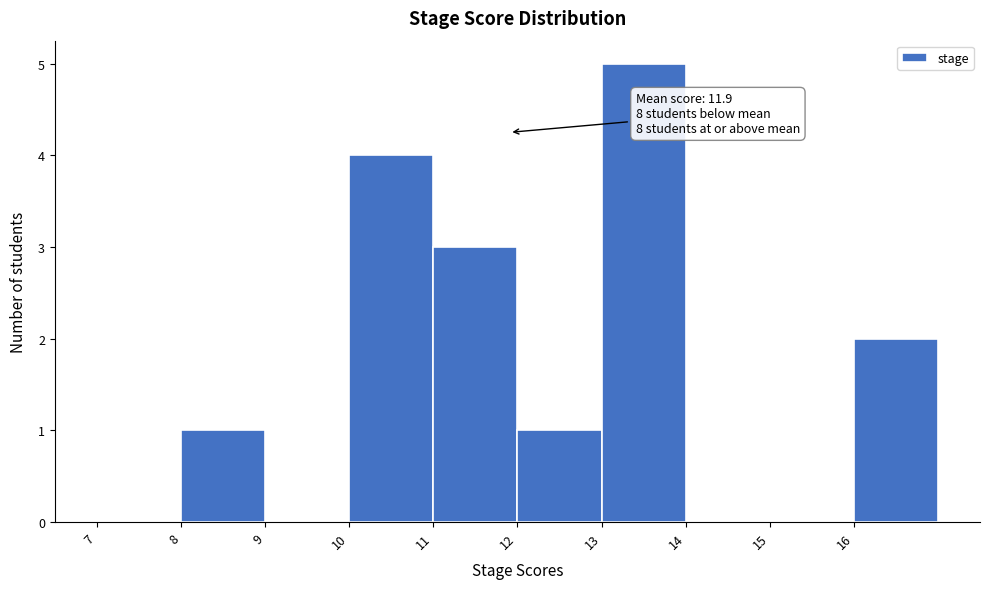

Over which range of the x-axis is the bar tallest?

13 to 14